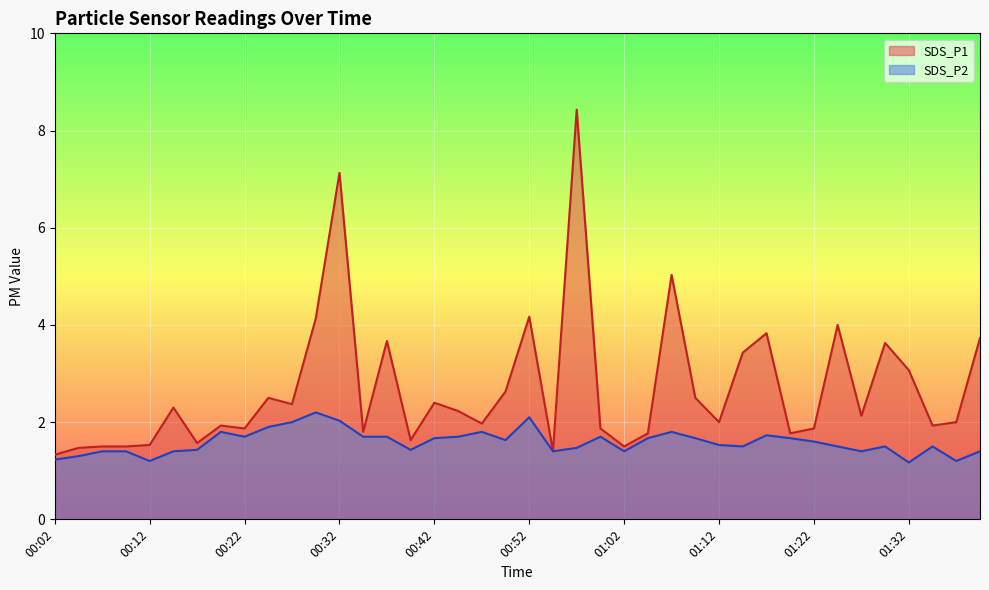

Rank the series at 00:09 from highest to lowest value.

SDS_P1, SDS_P2